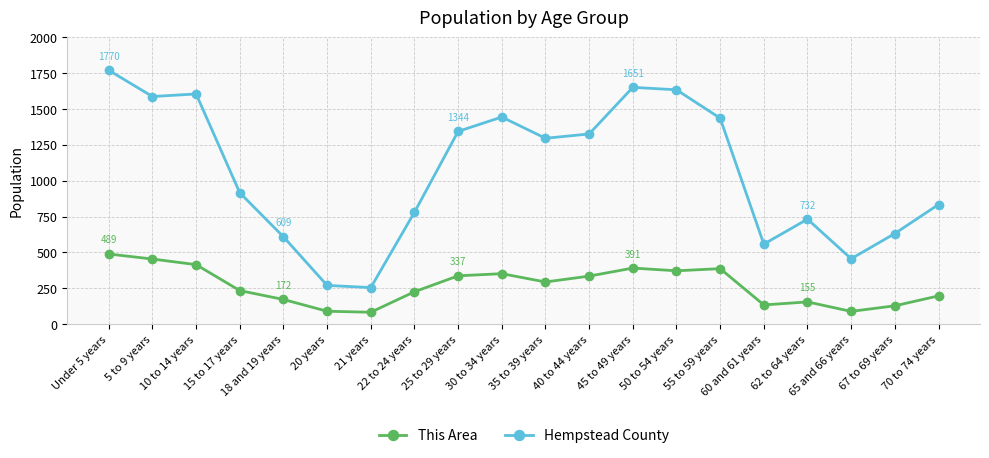

What is the difference between the maximum and second lowest values in the Hempstead County series?

1500